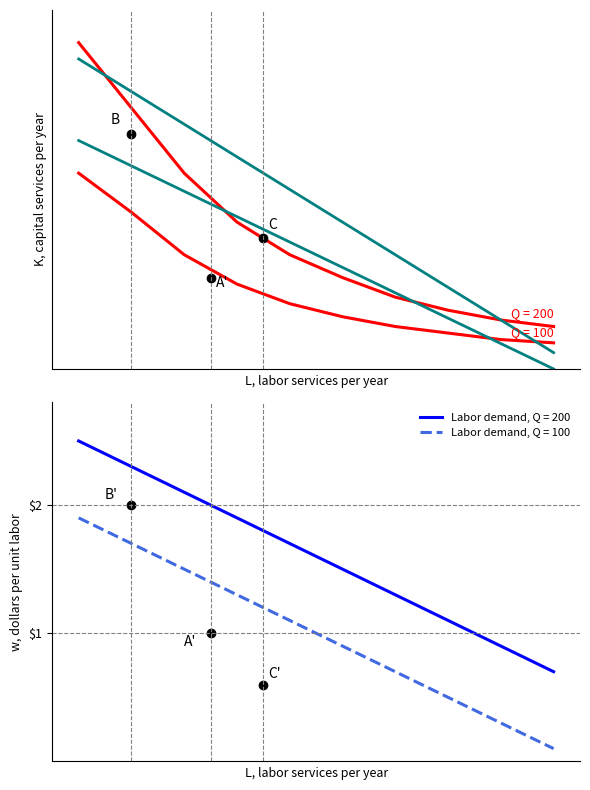

Is the value of Q = 200 at 7 greater than the value of Q = 100 at 2?

No